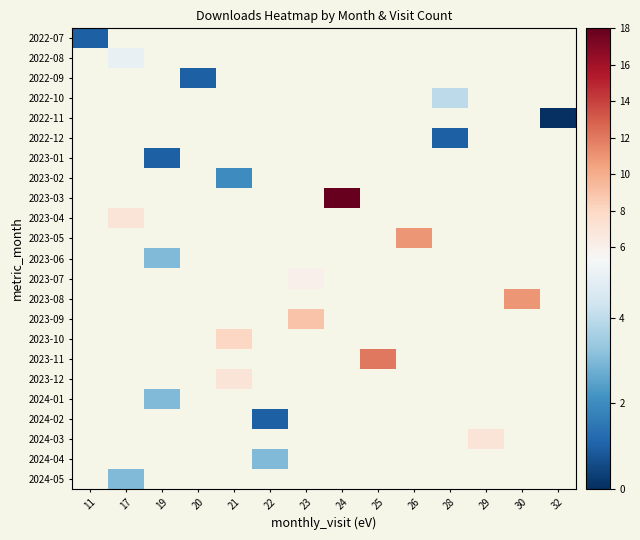

Which category has the lowest value across all series?

32